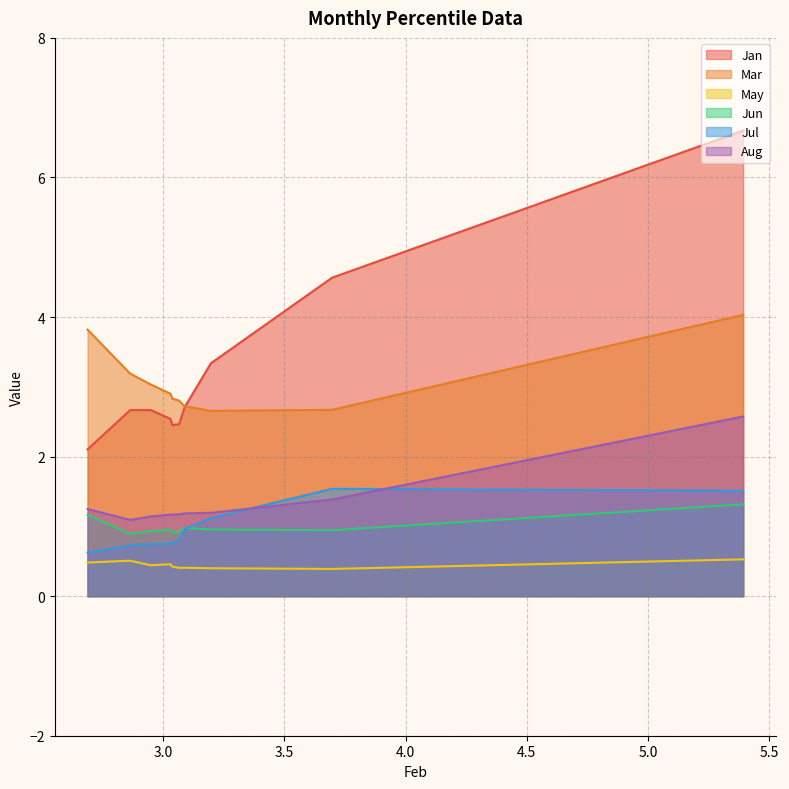

True or false: Aug and May intersect in this chart.

False